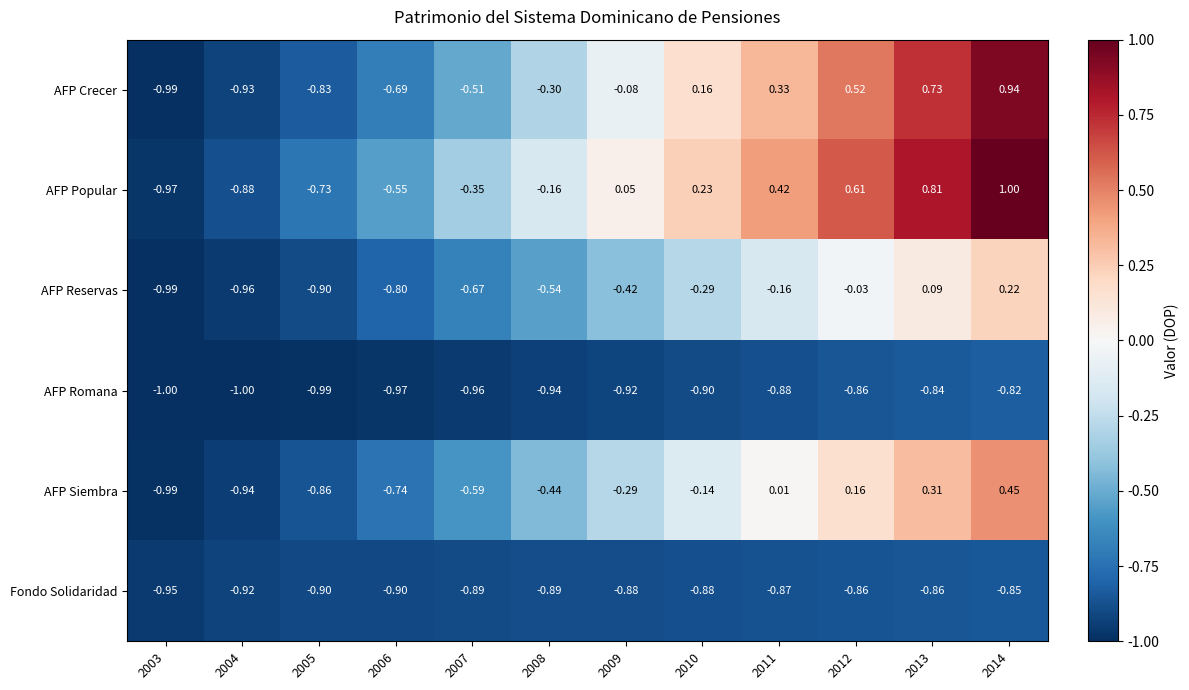

Between 2004 and 2011, which series saw the biggest shift?

AFP Popular